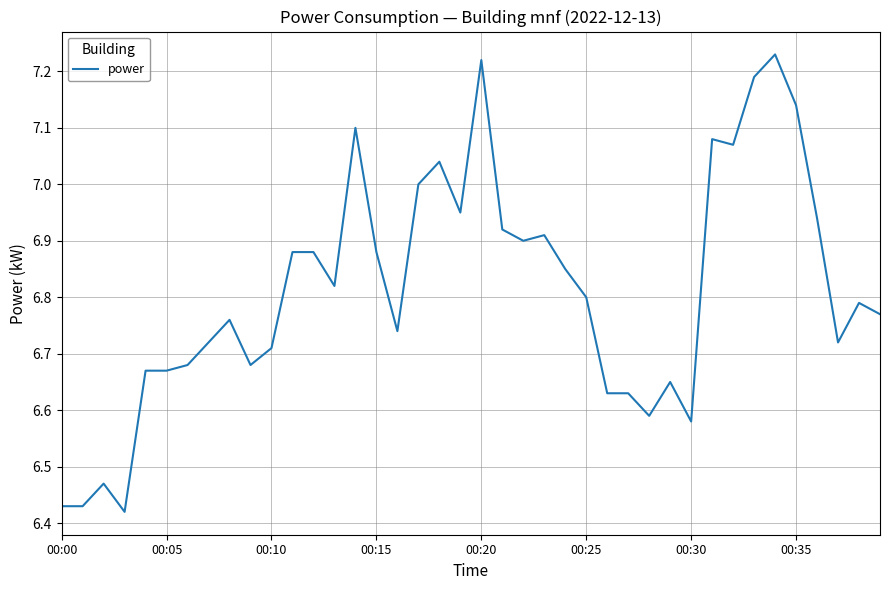

What is the difference between the maximum and minimum values?

0.8